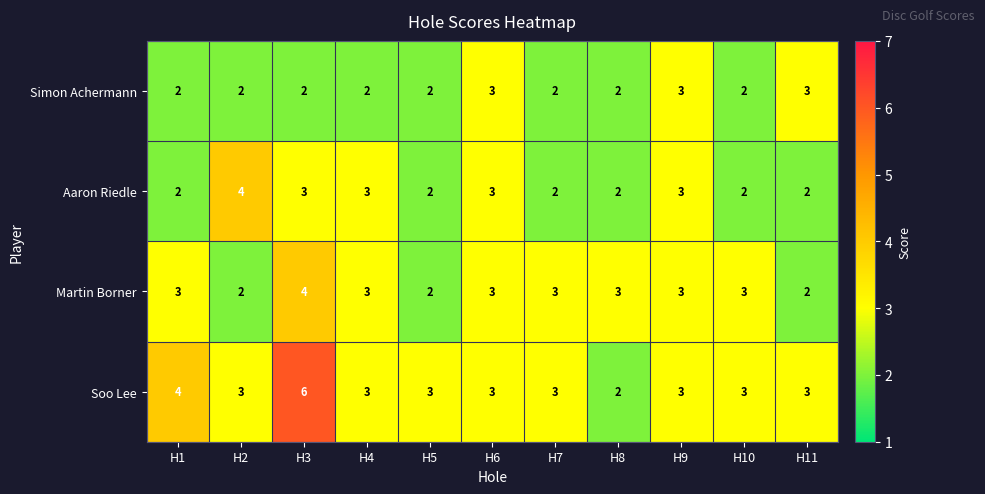

What value does the Simon Achermann series have at H11?

3